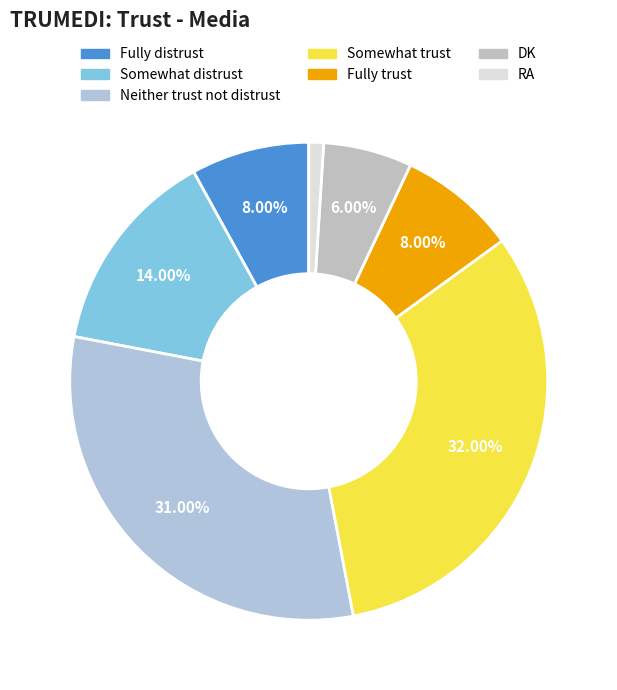

What is the change in value from Fully distrust to Neither trust not distrust?

+23